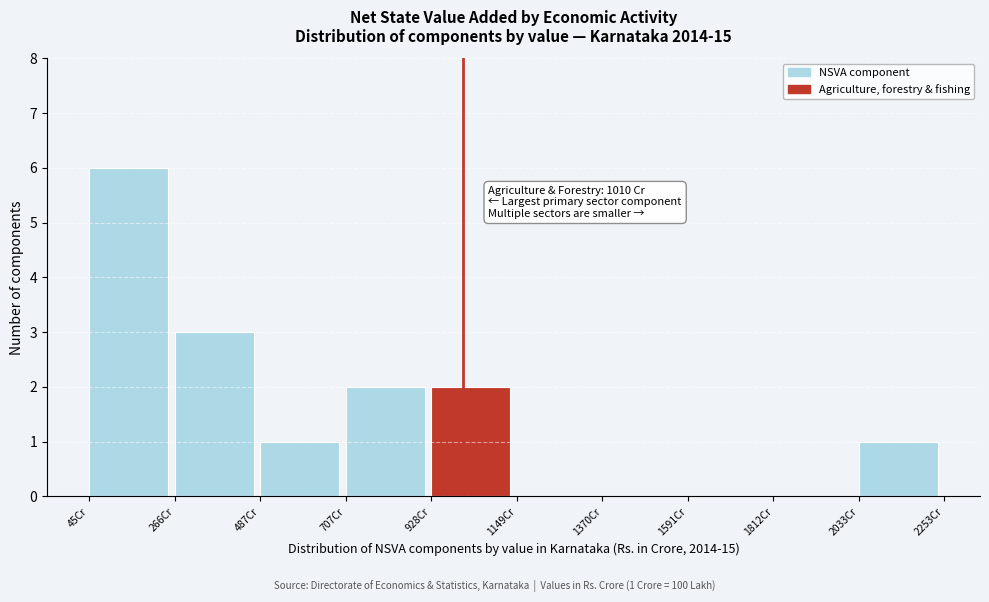

Over which range of the x-axis is the bar tallest?

50 to 250